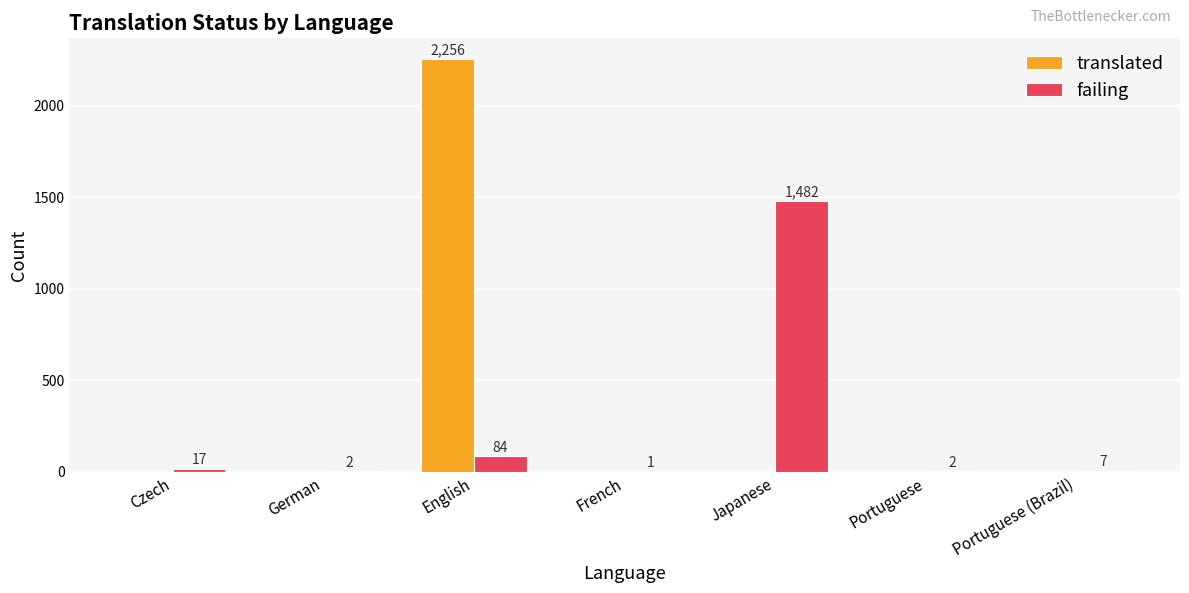

How many groups of bars are there?

7